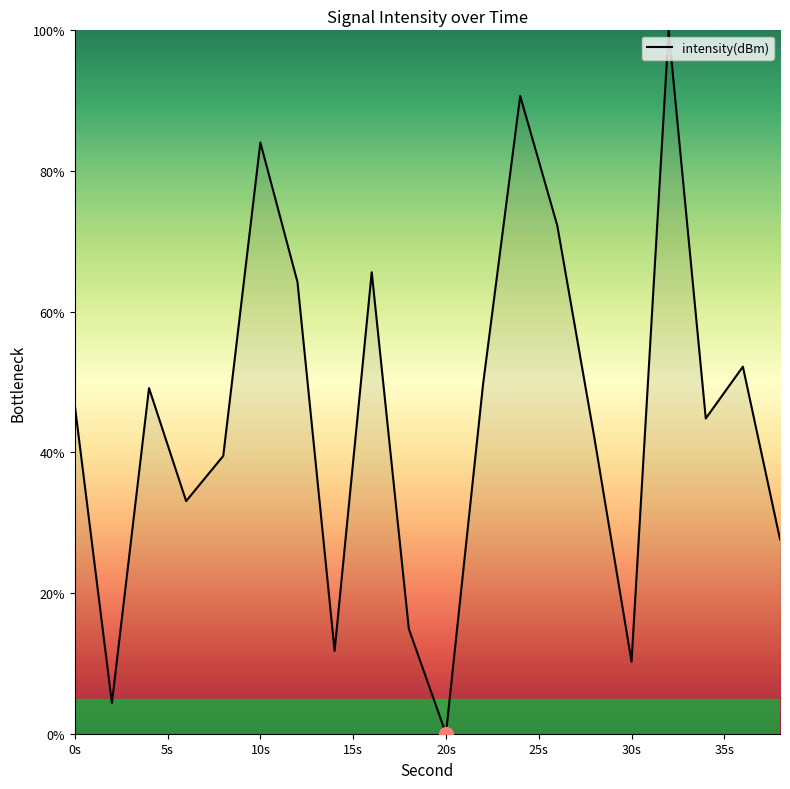

What is the difference between the maximum and minimum values?

100.0